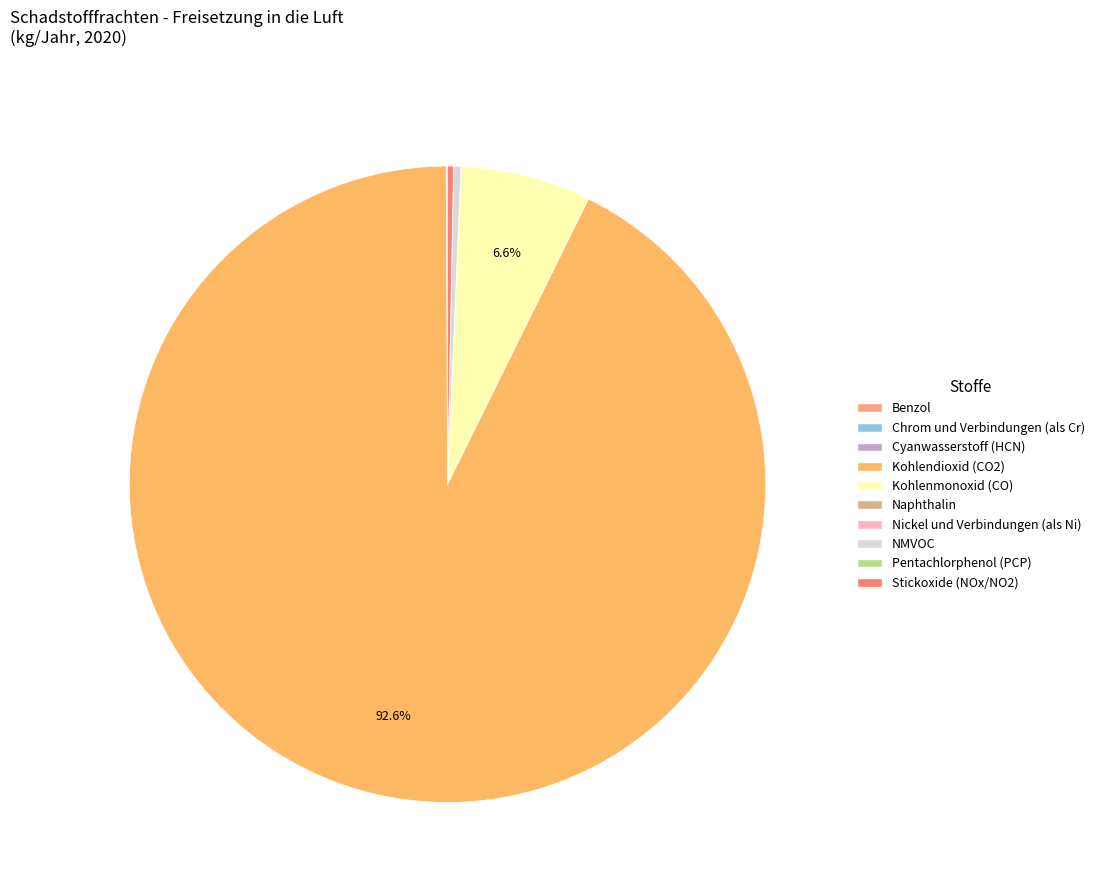

To the nearest percent, what is the average slice percentage?

10%